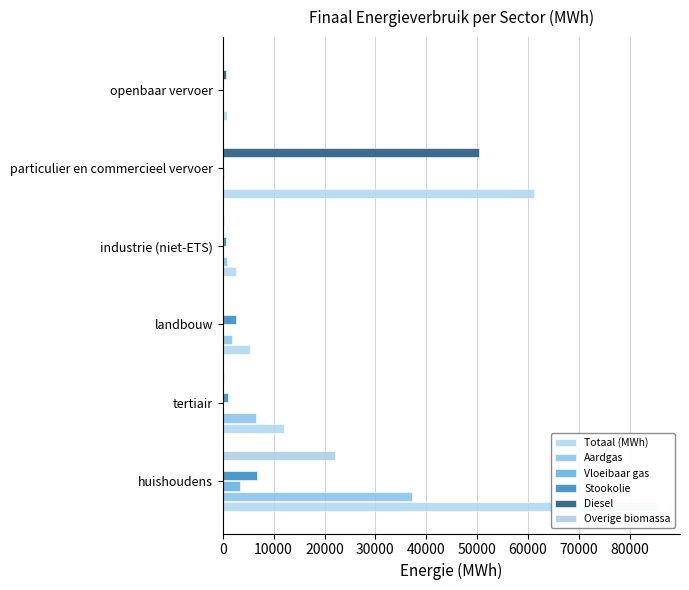

Is the value of Overige biomassa at 10000 greater than the value of Totaal (MWh) at 40000?

No